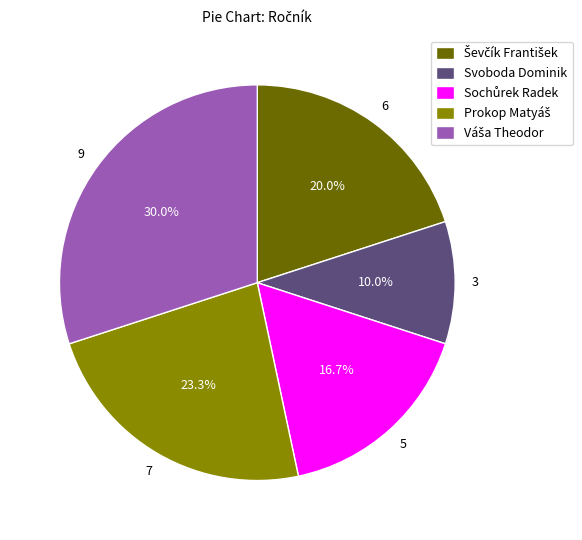

Is there a majority slice in this chart?

No